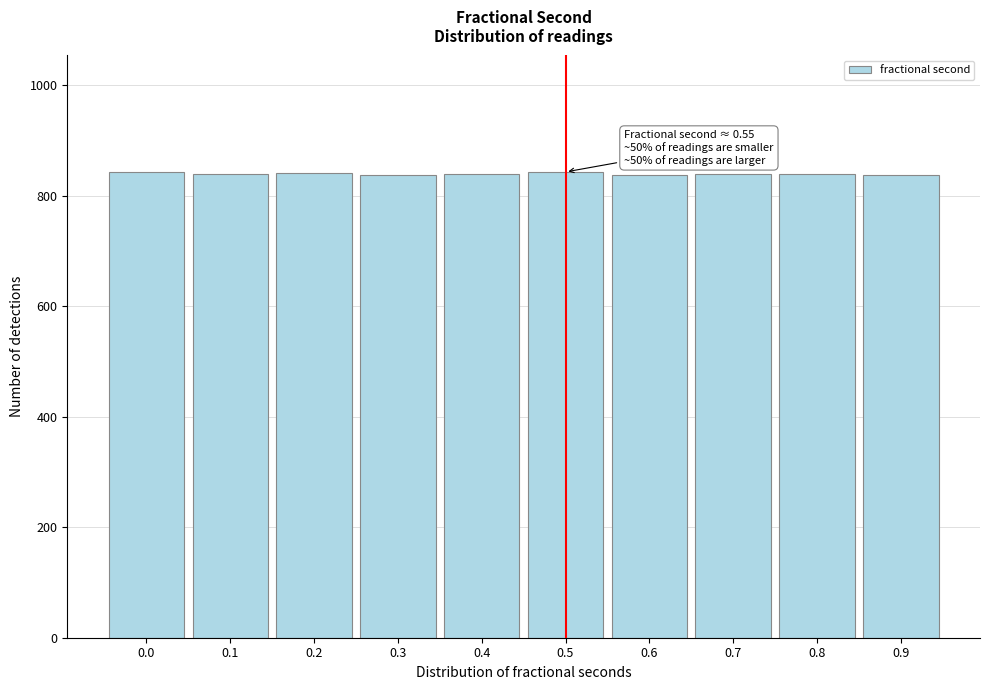

Is it true that the value at 0.7 is 840?

True